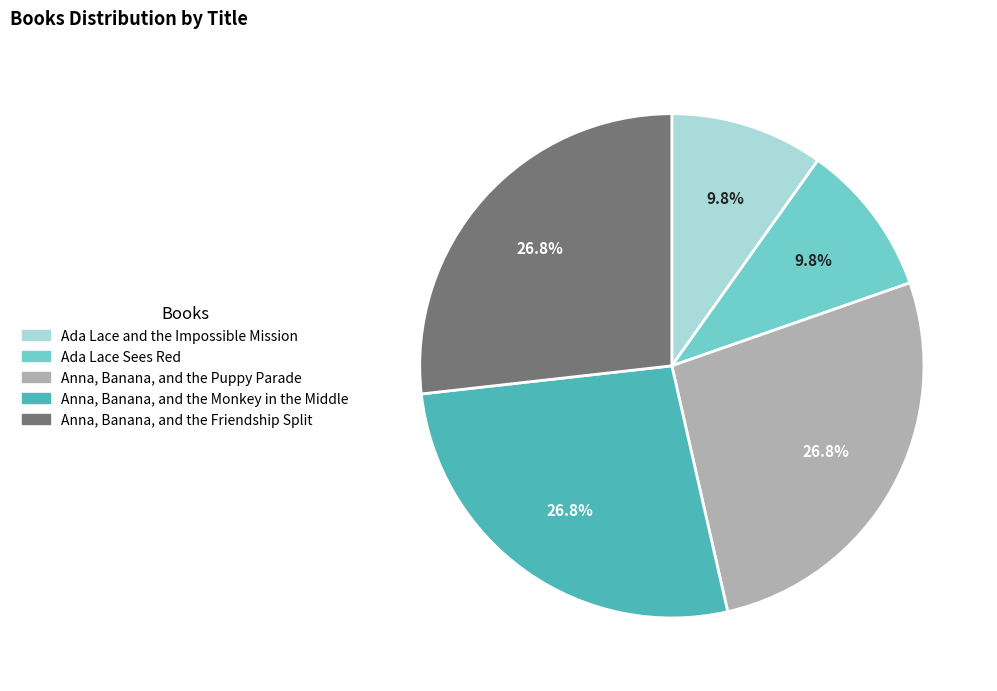

Is there a majority slice in this chart?

No